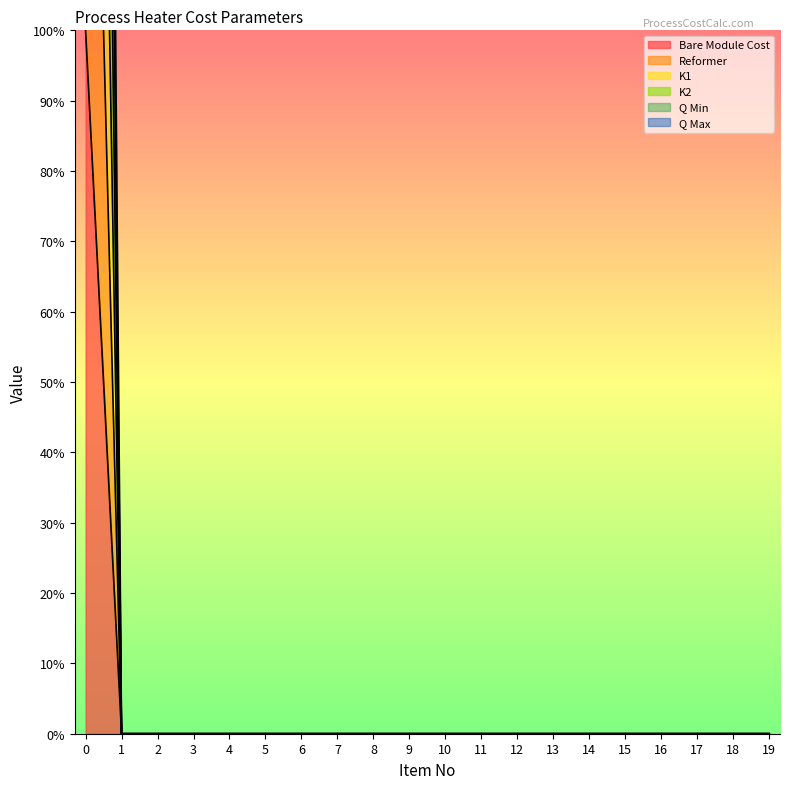

Reading left to right, extract all data points from this chart.

Bare Module Cost: 100	0	0	0	0	0	0	0	0	0	0	0	0	0	0	0	0	0	0	0
Reformer: 200	0	0	0	0	0	0	0	0	0	0	0	0	0	0	0	0	0	0	0
K1: 400	0	0	0	0	0	0	0	0	0	0	0	0	0	0	0	0	0	0	0
K2: 300	0	0	0	0	0	0	0	0	0	0	0	0	0	0	0	0	0	0	0
Q Min: 500	0	0	0	0	0	0	0	0	0	0	0	0	0	0	0	0	0	0	0
Q Max: 600	0	0	0	0	0	0	0	0	0	0	0	0	0	0	0	0	0	0	0